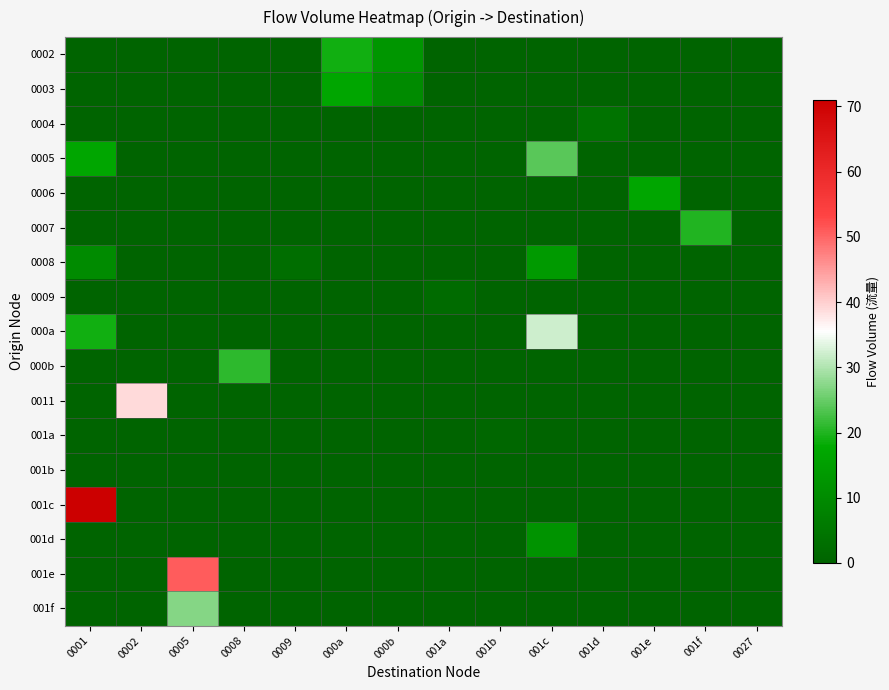

Reading left to right, what are all the values shown in this chart?

0002: 0001=0	0002=0	0005=0	0008=0	0009=0	000a=19	000b=13	001a=0	001b=0	001c=0	001d=0	001e=0	001f=0	0027=0
0003: 0001=0	0002=0	0005=0	0008=0	0009=0	000a=17	000b=10	001a=0	001b=0	001c=0	001d=0	001e=0	001f=0	0027=0
0004: 0001=0	0002=0	0005=0	0008=0	0009=0	000a=0	000b=0	001a=0	001b=0	001c=0	001d=4	001e=0	001f=0	0027=0
0005: 0001=17	0002=0	0005=0	0008=0	0009=0	000a=0	000b=0	001a=0	001b=0	001c=24	001d=0	001e=0	001f=0	0027=0
0006: 0001=0	0002=0	0005=0	0008=0	0009=0	000a=0	000b=0	001a=0	001b=0	001c=0	001d=0	001e=17	001f=0	0027=0
0007: 0001=0	0002=0	0005=0	0008=0	0009=0	000a=0	000b=0	001a=0	001b=0	001c=0	001d=0	001e=0	001f=20	0027=0
0008: 0001=10	0002=0	0005=0	0008=0	0009=3	000a=0	000b=0	001a=0	001b=0	001c=14	001d=0	001e=0	001f=0	0027=0
0009: 0001=0	0002=0	0005=0	0008=0	0009=0	000a=0	000b=0	001a=2	001b=0	001c=0	001d=0	001e=0	001f=0	0027=0
000a: 0001=19	0002=0	0005=0	0008=0	0009=0	000a=0	000b=0	001a=0	001b=0	001c=32	001d=0	001e=0	001f=0	0027=0
000b: 0001=0	0002=0	0005=0	0008=21	0009=0	000a=0	000b=0	001a=0	001b=0	001c=0	001d=0	001e=0	001f=0	0027=0
0011: 0001=0	0002=39	0005=0	0008=0	0009=0	000a=0	000b=0	001a=0	001b=0	001c=0	001d=0	001e=0	001f=0	0027=0
001a: 0001=0	0002=0	0005=0	0008=0	0009=0	000a=0	000b=0	001a=0	001b=1	001c=0	001d=0	001e=0	001f=0	0027=0
001b: 0001=0	0002=0	0005=0	0008=0	0009=0	000a=0	000b=0	001a=0	001b=0	001c=0	001d=0	001e=0	001f=0	0027=0
001c: 0001=71	0002=0	0005=0	0008=0	0009=0	000a=0	000b=0	001a=0	001b=0	001c=0	001d=0	001e=0	001f=0	0027=0
001d: 0001=0	0002=0	0005=0	0008=0	0009=0	000a=0	000b=0	001a=0	001b=0	001c=12	001d=0	001e=0	001f=0	0027=0
001e: 0001=0	0002=0	0005=51	0008=0	0009=0	000a=0	000b=0	001a=0	001b=0	001c=0	001d=0	001e=0	001f=0	0027=0
001f: 0001=0	0002=0	0005=27	0008=0	0009=0	000a=0	000b=0	001a=0	001b=0	001c=0	001d=0	001e=0	001f=0	0027=0